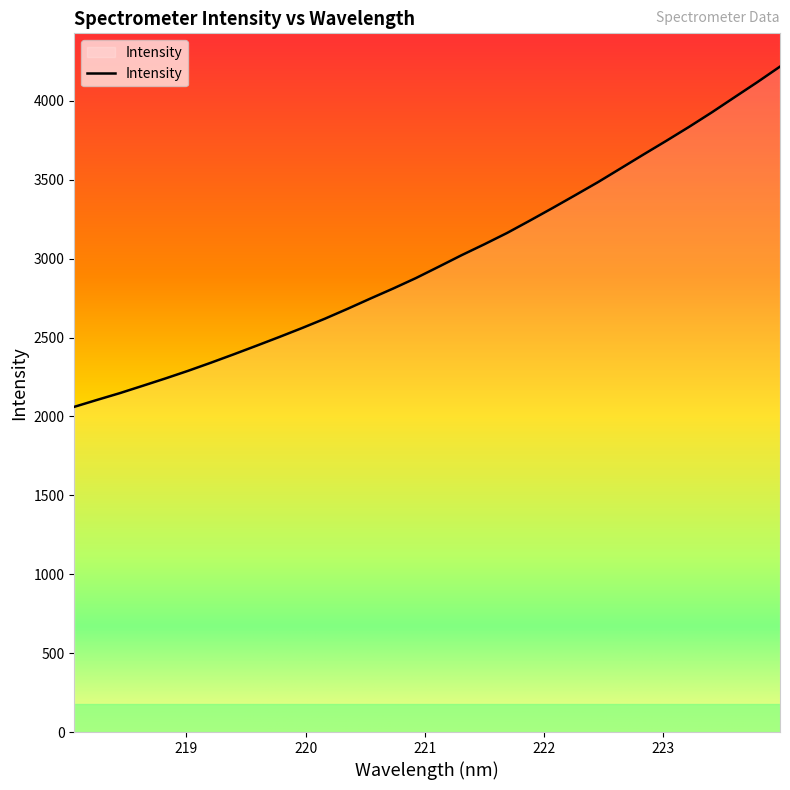

What is the maximum value shown in the chart?

4216.9